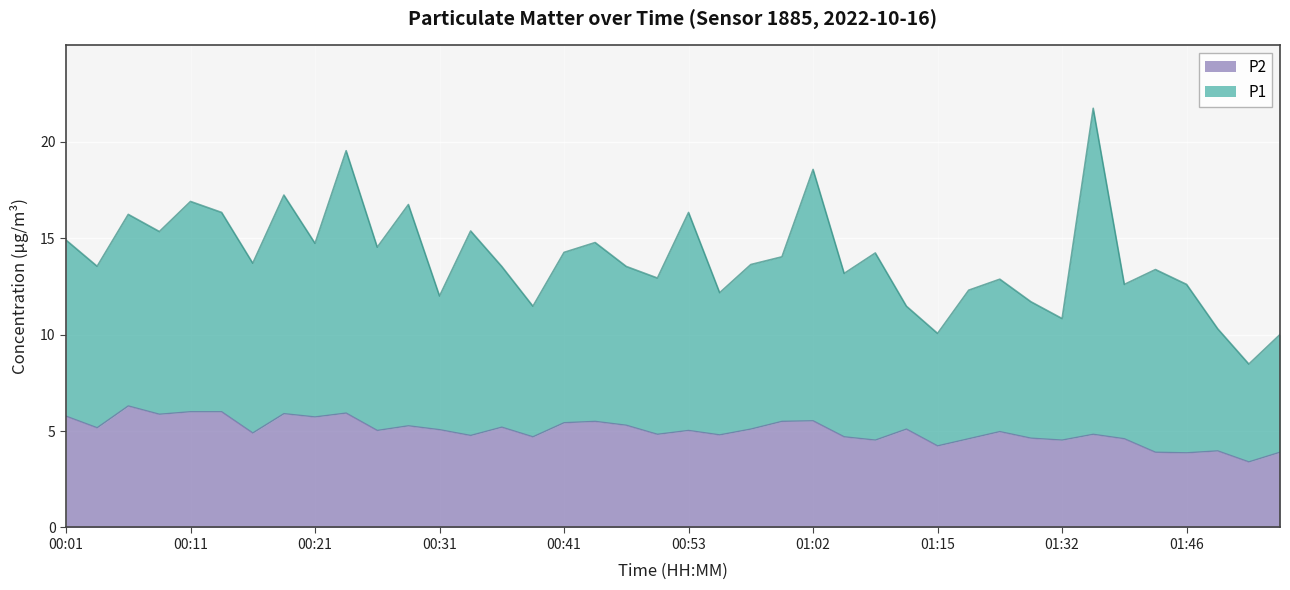

At which label does the data first exceed 5?

00:01